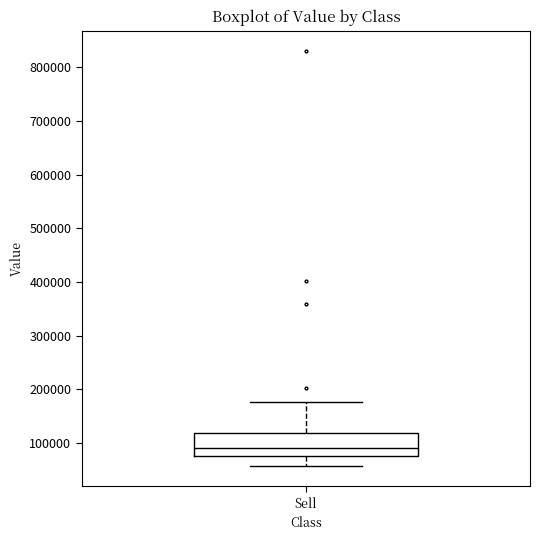

Read this box plot against the y-axis: the position of the median line, the range covered by the box, and the ends of both whiskers. The values are not printed on the chart, so give them approximately, as read against the axis.

median 90000, box 80000 to 120000, whiskers 60000 to 180000